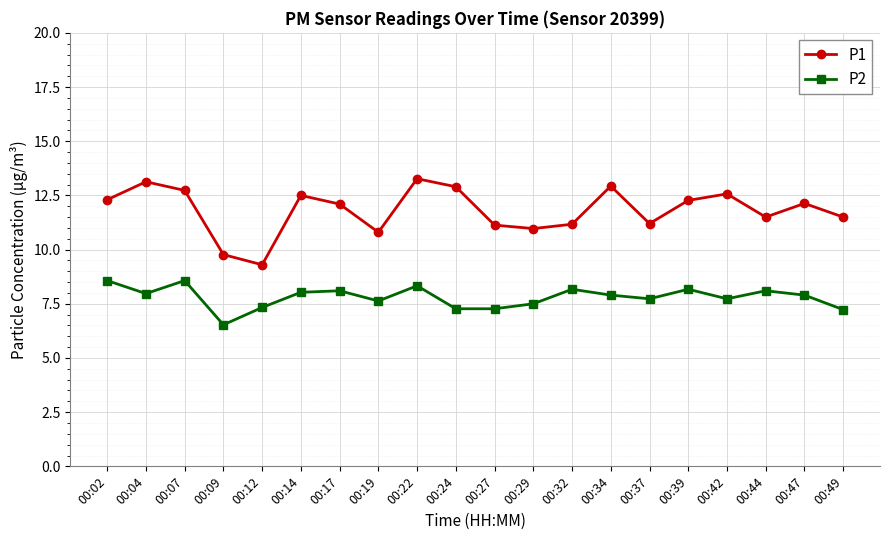

What is the difference between the highest and lowest values at 00:12?

2.0